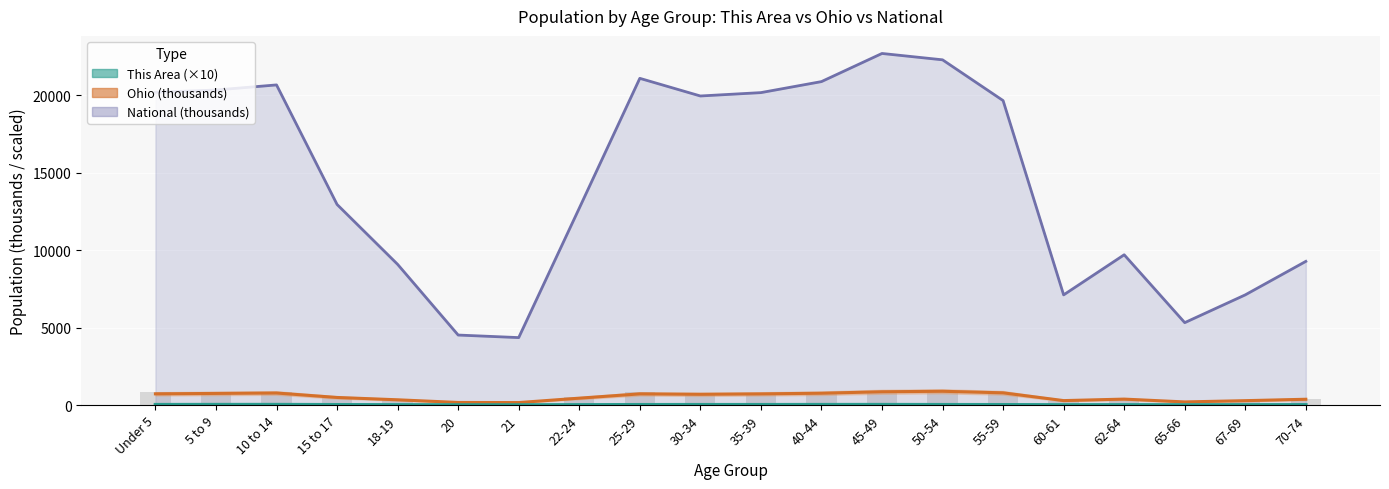

At how many categories does at least one series exceed 8159?

15